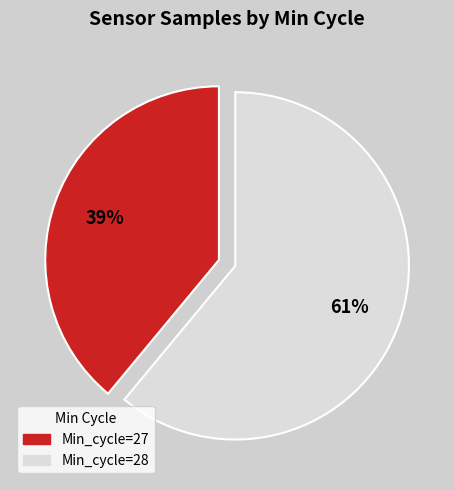

To the nearest percent, what is the difference between the largest and smallest slice percentages?

22%